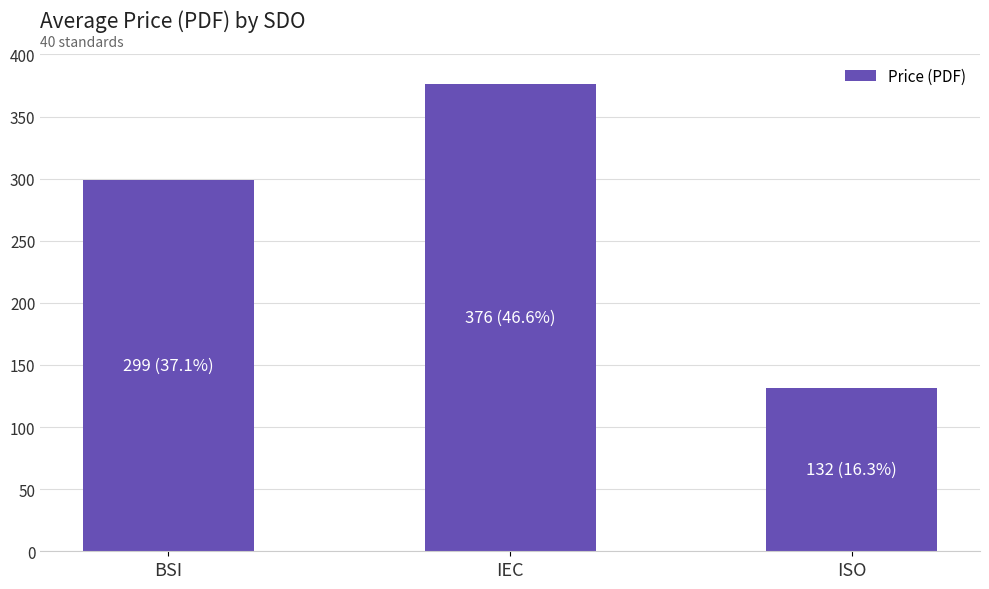

Reading right to left, extract all data points from this chart.

ISO=131.6	IEC=376.1	BSI=299.2